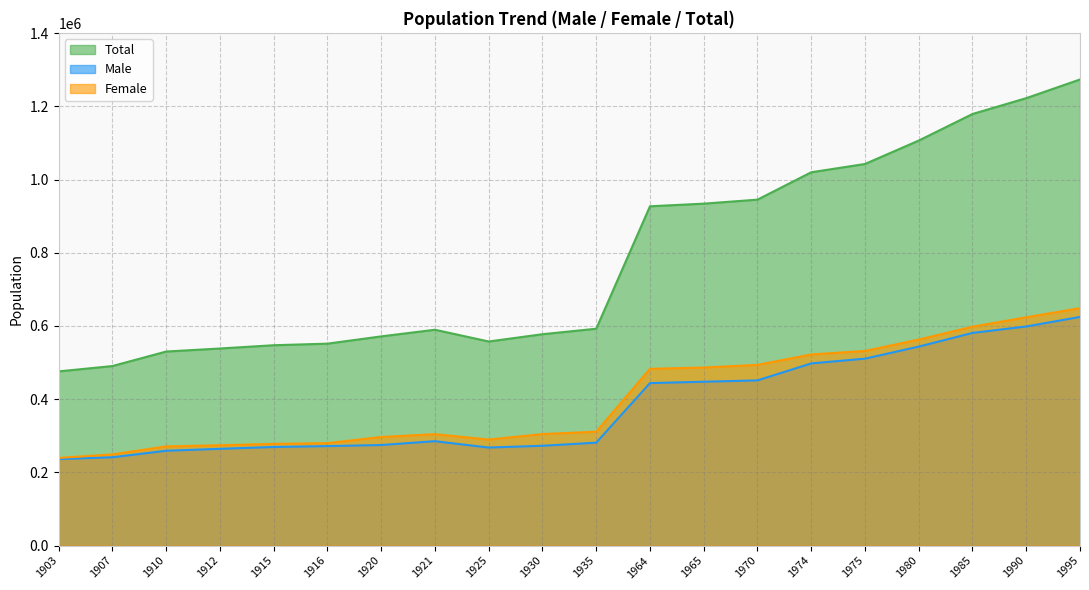

What is the difference between the Female values at 1974 and 1915?

244212